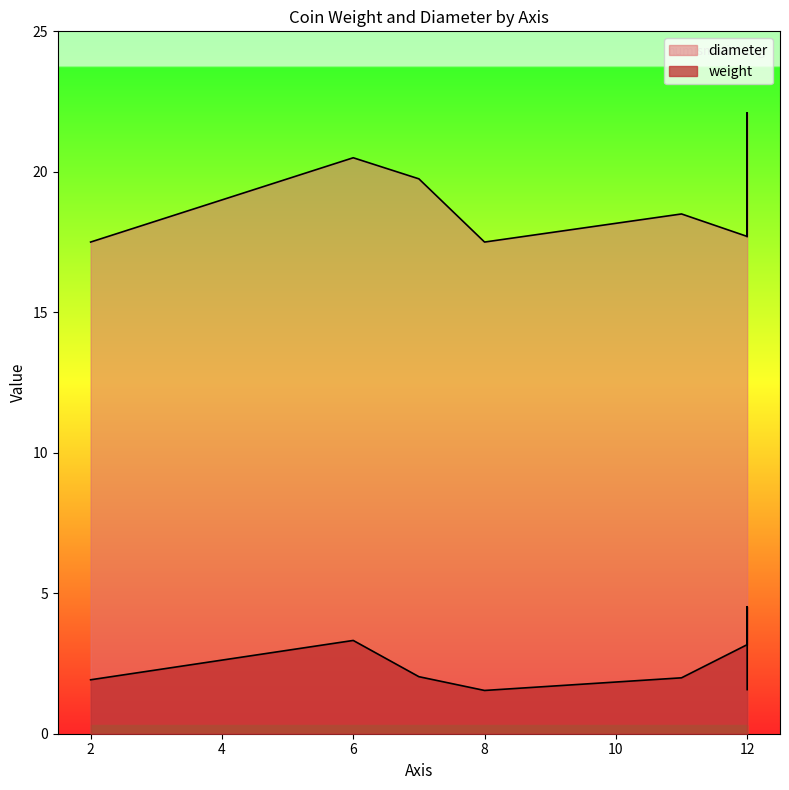

Rank the categories by value from lowest to highest.

8, 12, 2, 11, 7, 12, 12, 6, 12